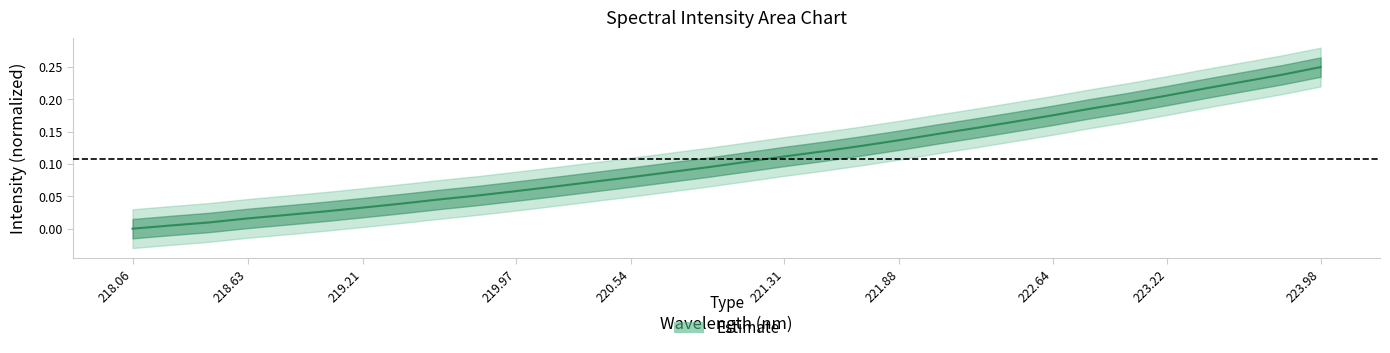

The chart shows a value of 0.1 at 223.98. True or false?

False